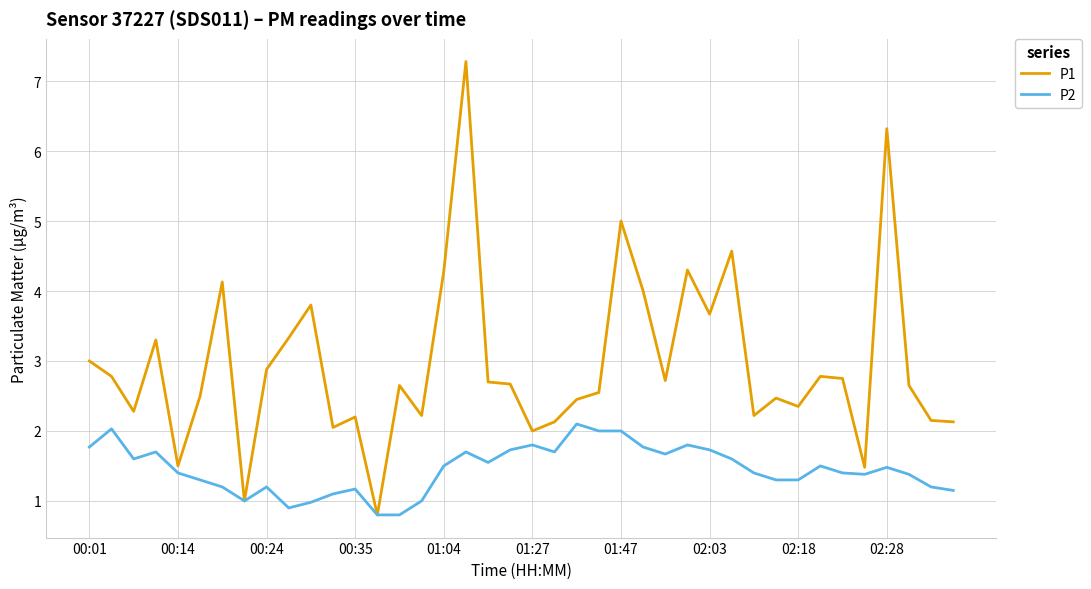

Which series has the largest total across all categories?

P1